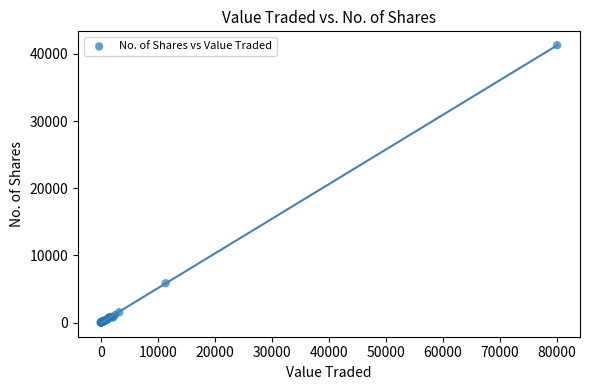

What Y value in the scatter plot is closest to 20651?

5850